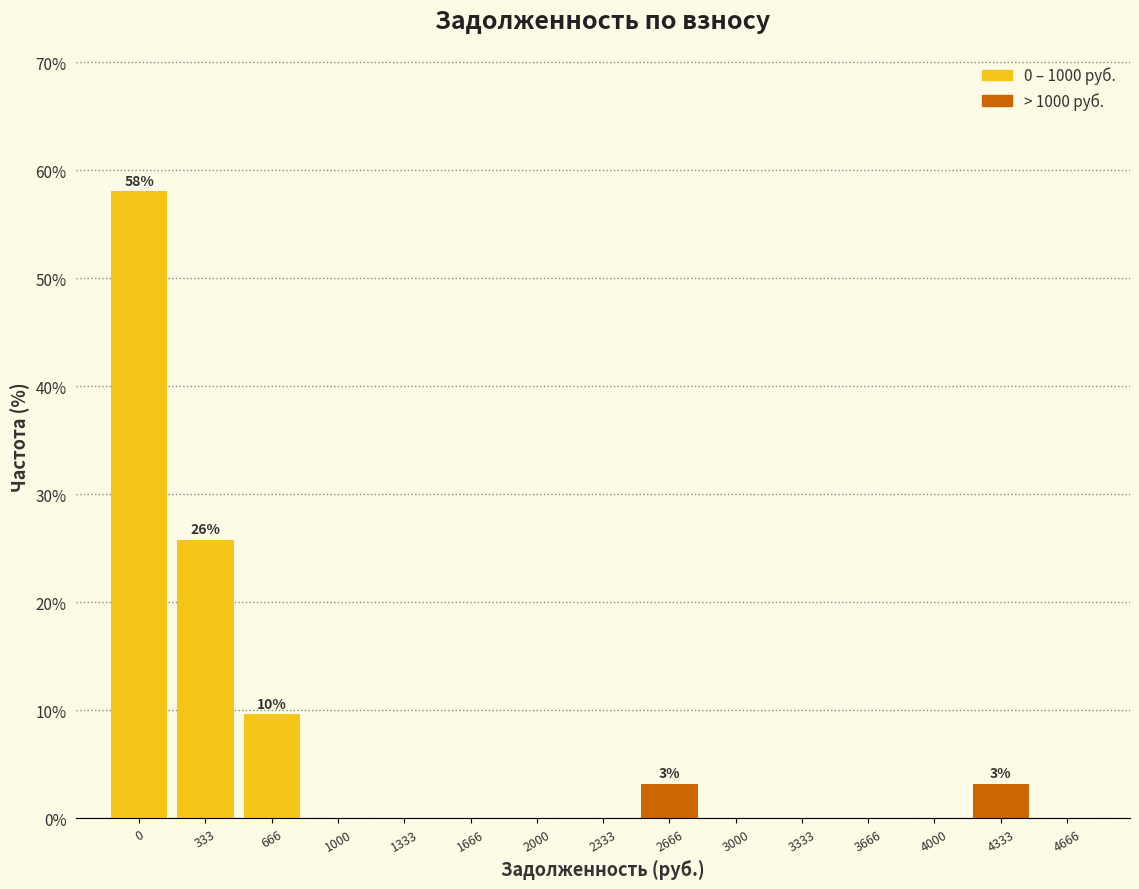

Reading left to right, extract all data points from this chart.

0=58.1	333=25.8	666=9.7	1000=0.0	1333=0.0	1666=0.0	2000=0.0	2333=0.0	2666=3.2	3000=0.0	3333=0.0	3666=0.0	4000=0.0	4333=3.2	4666=0.0